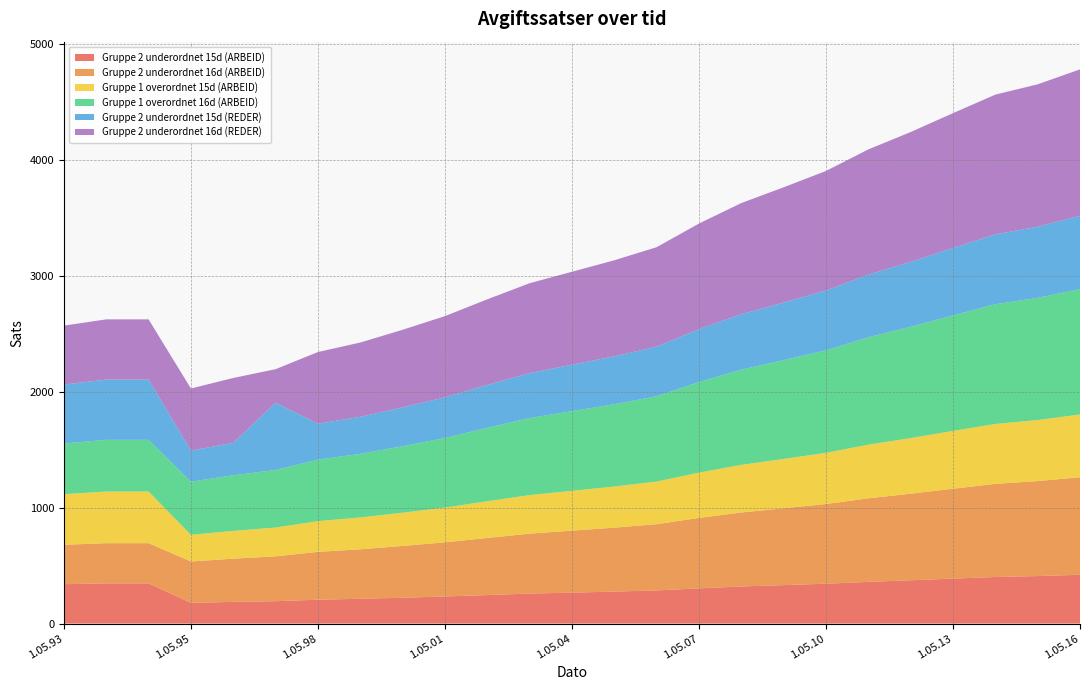

Reading right to left, list all the values displayed in this chart.

Gruppe 2 underordnet 15d (ARBEID): 1.05.16=421	1.05.15=410	1.05.14=402	1.05.13=388	1.05.12=374	1.05.11=360	1.05.10=344	1.05.09=332	1.05.08=320	1.05.07=304	1.05.06=286	1.05.05=276	1.05.04=267	1.05.03=259	1.05.02=246	1.05.01=234	1.05.00=223	1.05.99=214	1.05.98=206	1.05.97=193	1.05.96=187	1.05.95=179	1.03.95=347	1.05.94=347	1.05.93=340
Gruppe 2 underordnet 16d (ARBEID): 1.05.16=842	1.05.15=820	1.05.14=804	1.05.13=776	1.05.12=747	1.05.11=721	1.05.10=688	1.05.09=663	1.05.08=639	1.05.07=608	1.05.06=572	1.05.05=552	1.05.04=535	1.05.03=517	1.05.02=493	1.05.01=467	1.05.00=447	1.05.99=427	1.05.98=413	1.05.97=387	1.05.96=373	1.05.95=357	1.03.95=347	1.05.94=347	1.05.93=340
Gruppe 1 overordnet 15d (ARBEID): 1.05.16=542	1.05.15=527	1.05.14=517	1.05.13=499	1.05.12=480	1.05.11=463	1.05.10=442	1.05.09=426	1.05.08=411	1.05.07=391	1.05.06=368	1.05.05=355	1.05.04=344	1.05.03=333	1.05.02=317	1.05.01=300	1.05.00=287	1.05.99=275	1.05.98=265	1.05.97=249	1.05.96=240	1.05.95=230	1.03.95=446	1.05.94=446	1.05.93=437
Gruppe 1 overordnet 16d (ARBEID): 1.05.16=1083	1.05.15=1054	1.05.14=1034	1.05.13=997	1.05.12=961	1.05.11=927	1.05.10=885	1.05.09=853	1.05.08=822	1.05.07=782	1.05.06=736	1.05.05=710	1.05.04=688	1.05.03=665	1.05.02=634	1.05.01=601	1.05.00=574	1.05.99=549	1.05.98=531	1.05.97=497	1.05.96=480	1.05.95=459	1.03.95=446	1.05.94=446	1.05.93=437
Gruppe 2 underordnet 15d (REDER): 1.05.16=632	1.05.15=615	1.05.14=603	1.05.13=582	1.05.12=560	1.05.11=541	1.05.10=516	1.05.09=497	1.05.08=479	1.05.07=456	1.05.06=429	1.05.05=414	1.05.04=401	1.05.03=388	1.05.02=370	1.05.01=351	1.05.00=335	1.05.99=320	1.05.98=310	1.05.97=580	1.05.96=280	1.05.95=268	1.03.95=520	1.05.94=520	1.05.93=509
Gruppe 2 underordnet 16d (REDER): 1.05.16=1264	1.05.15=1229	1.05.14=1206	1.05.13=1164	1.05.12=1121	1.05.11=1081	1.05.10=1032	1.05.09=995	1.05.08=959	1.05.07=912	1.05.06=858	1.05.05=829	1.05.04=802	1.05.03=776	1.05.02=739	1.05.01=701	1.05.00=670	1.05.99=641	1.05.98=619	1.05.97=290	1.05.96=560	1.05.95=536	1.03.95=520	1.05.94=520	1.05.93=509